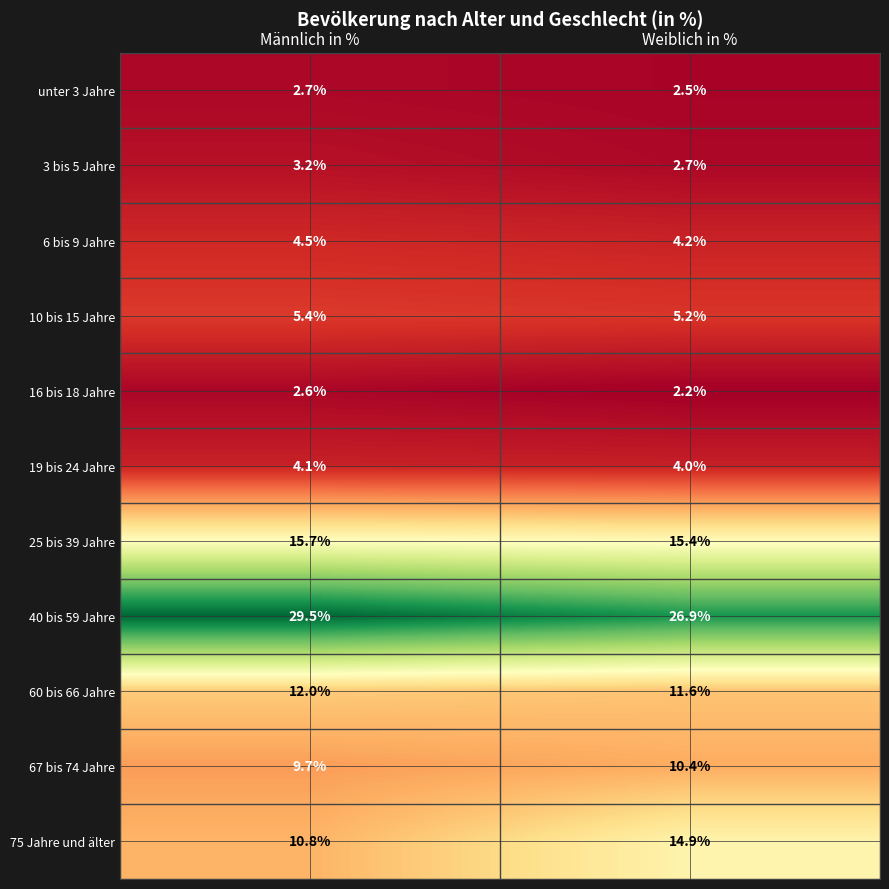

List the series in order of their peak value, lowest first.

16 bis 18 Jahre, unter 3 Jahre, 3 bis 5 Jahre, 19 bis 24 Jahre, 6 bis 9 Jahre, 10 bis 15 Jahre, 67 bis 74 Jahre, 60 bis 66 Jahre, 75 Jahre und älter, 25 bis 39 Jahre, 40 bis 59 Jahre